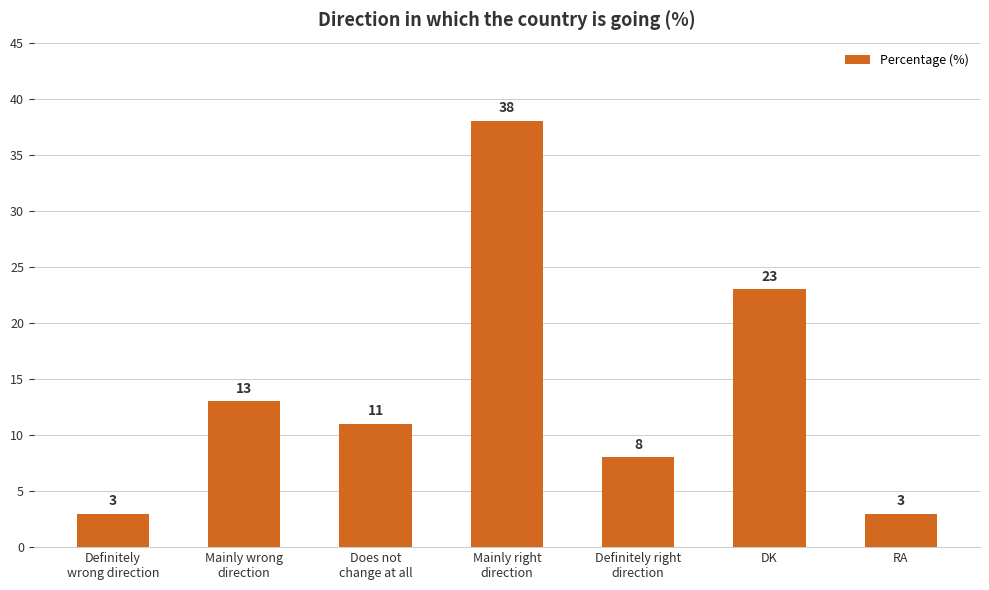

The chart shows a value of 13 at Mainly wrong
direction. True or false?

True